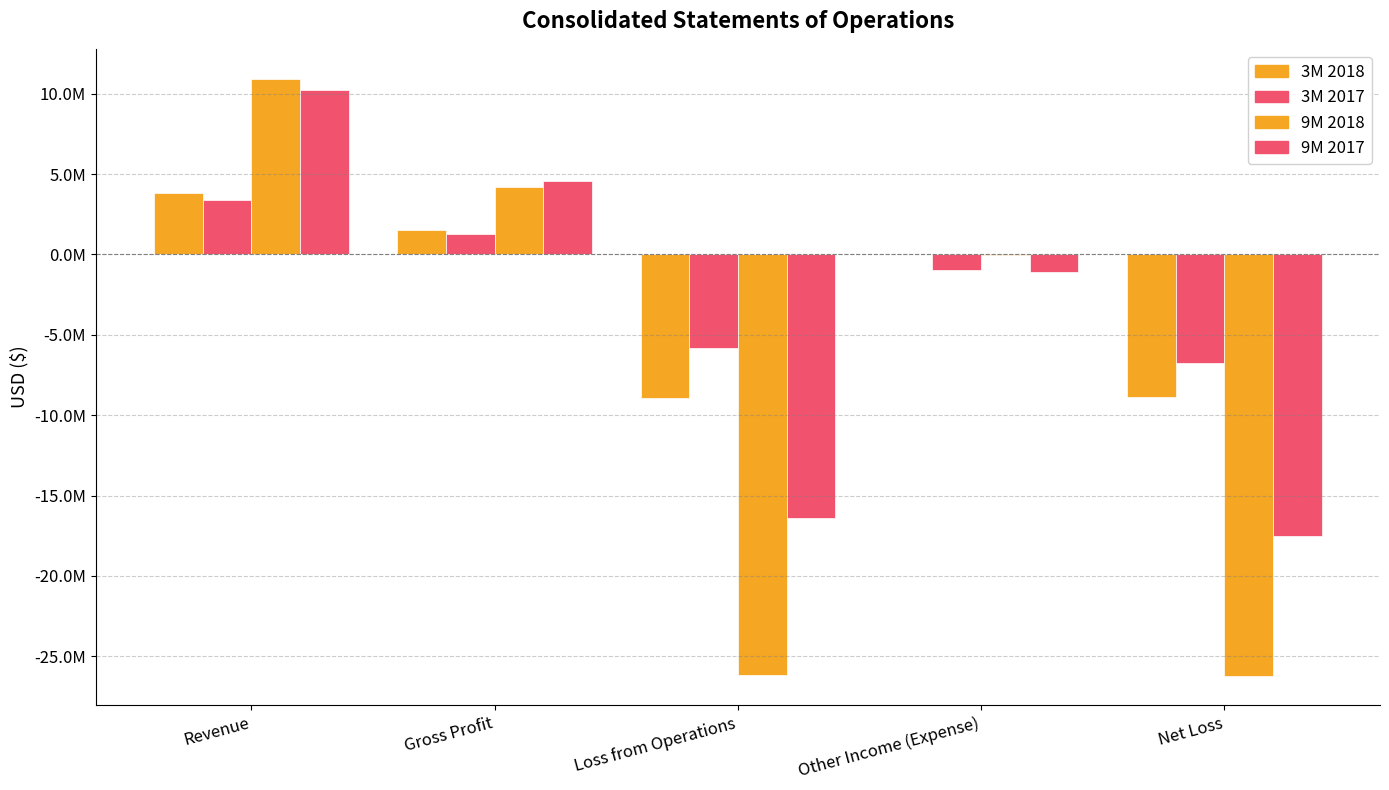

Are the bars grouped side by side (vs. stacked)?

Yes